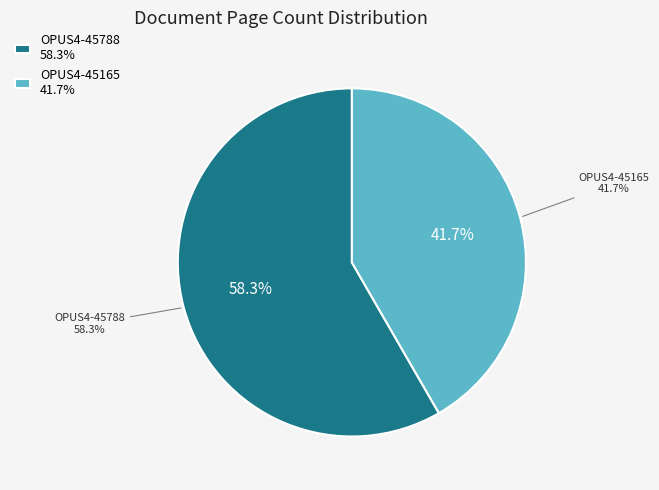

Rank the categories by value from highest to lowest.

OPUS4-45788, OPUS4-45165